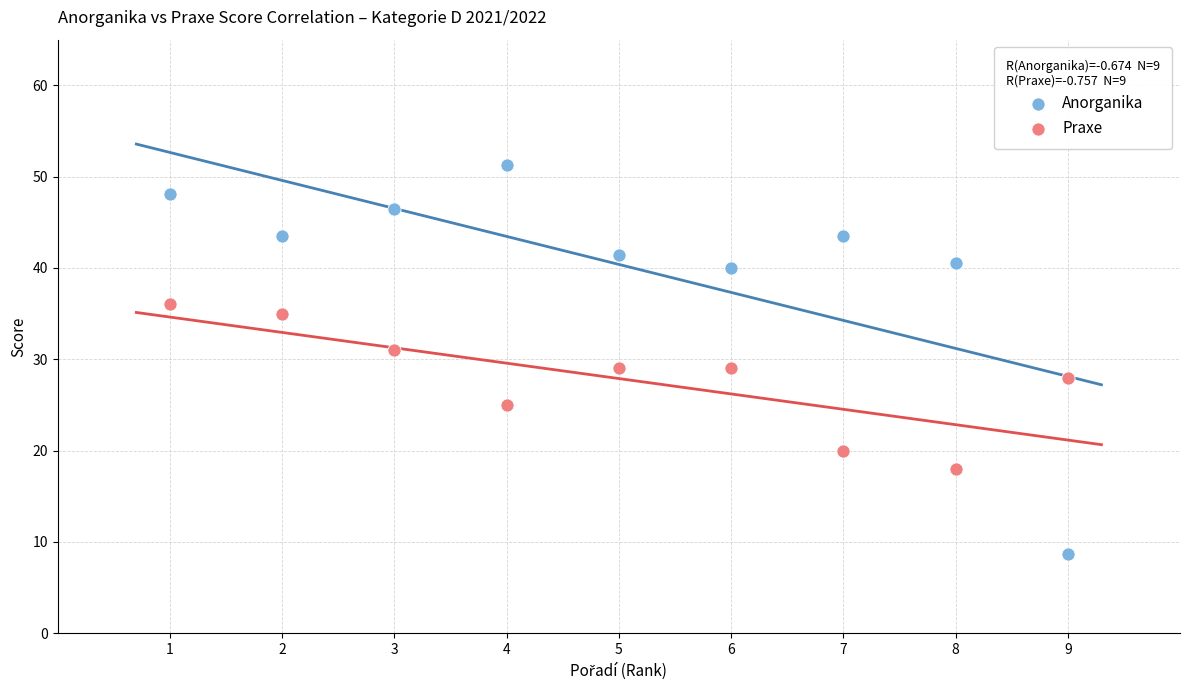

Across all data points, what is the range of Y values (max minus min)?

42.6